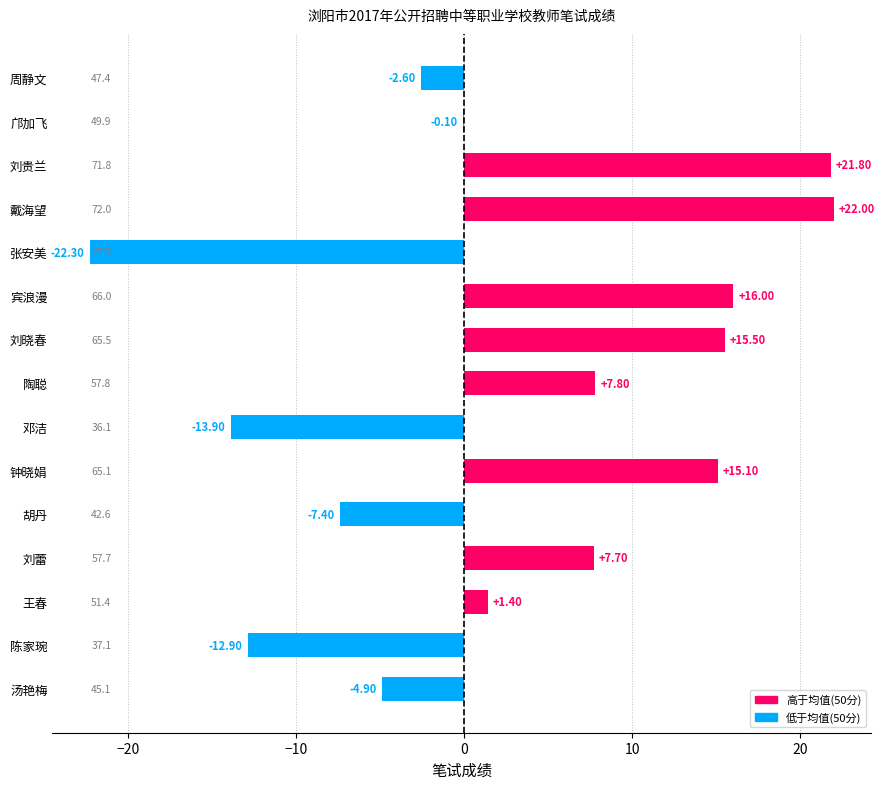

Between 刘晓春 and 刘蕾, which is larger?

刘晓春